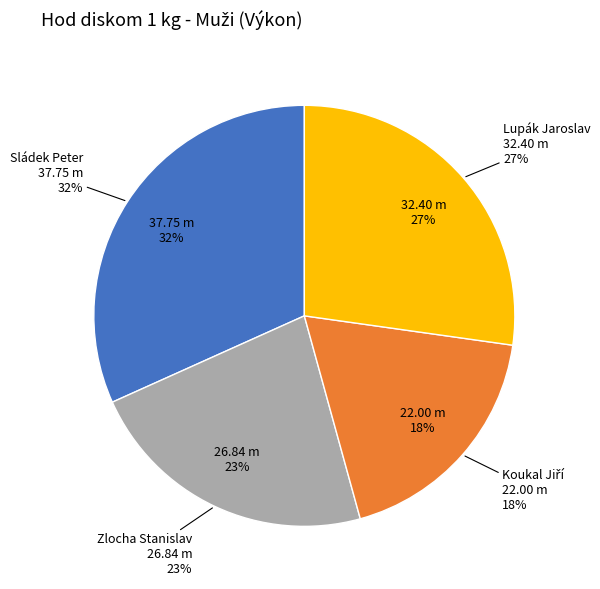

Which slice is the largest?

Sládek Peter